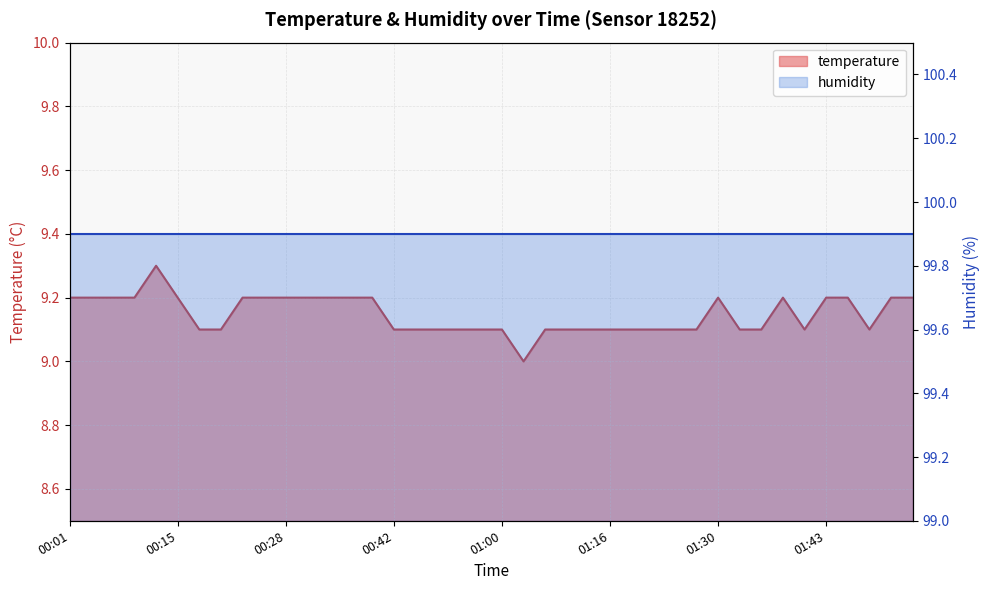

Rank the categories by value from highest to lowest.

00:12, 00:01, 00:04, 00:07, 00:09, 00:15, 00:23, 00:25, 00:28, 00:31, 00:34, 00:36, 00:39, 01:30, 01:38, 01:43, 01:46, 01:51, 01:54, 00:17, 00:20, 00:42, 00:45, 00:48, 00:51, 00:57, 01:00, 01:08, 01:11, 01:13, 01:16, 01:19, 01:22, 01:24, 01:27, 01:32, 01:35, 01:40, 01:48, 01:05